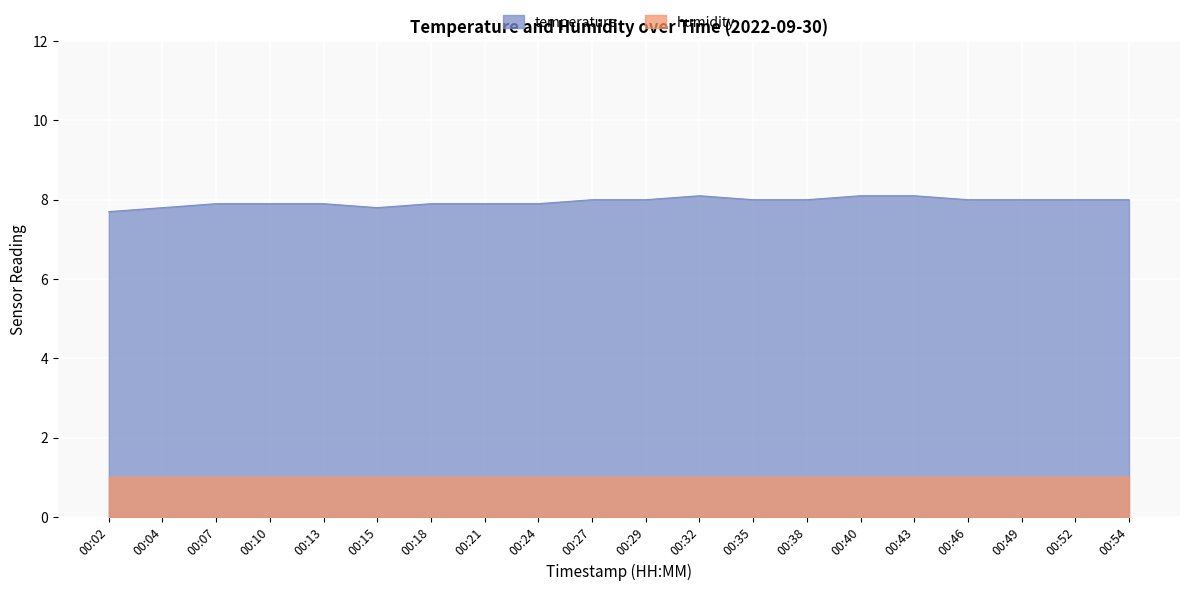

What is the sum of all values?

159.0